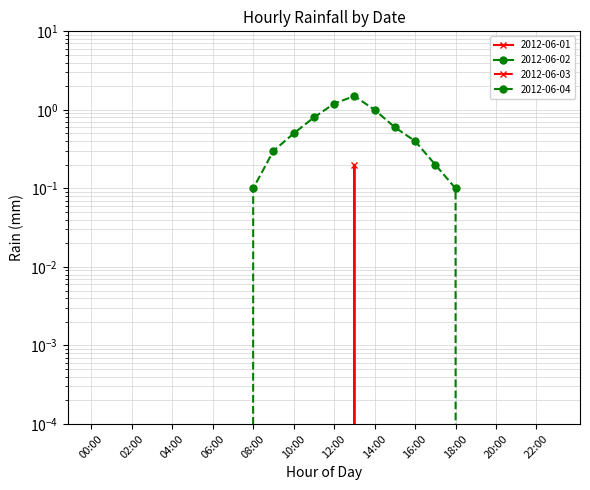

Reading left to right, what are all the values shown in this chart?

2012-06-01: 0.0	0.0	0.0	0.0	0.0	0.0	0.0	0.0	0.0	0.0	0.0	0.0	0.0	0.2	0.0	0.0	0.0	0.0	0.0	0.0	0.0	0.0	0.0	0.0
2012-06-04: 0.0	0.0	0.0	0.0	0.0	0.0	0.0	0.0	0.1	0.3	0.5	0.8	1.2	1.5	1.0	0.6	0.4	0.2	0.1	0.0	0.0	0.0	0.0	0.0